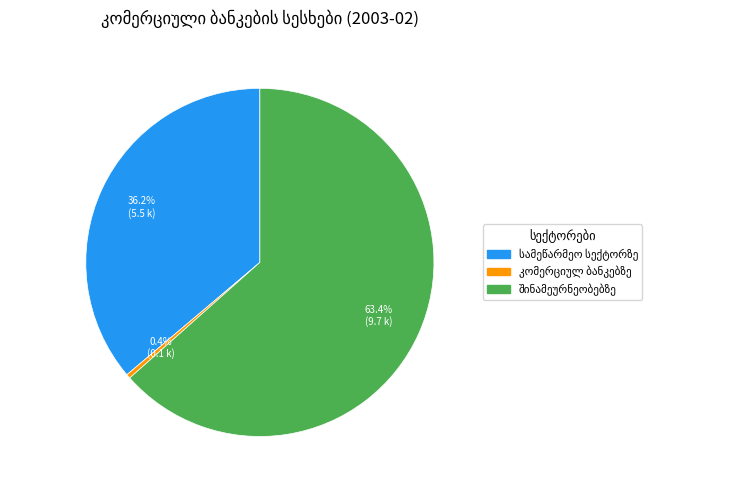

How many slices are in this pie chart?

3